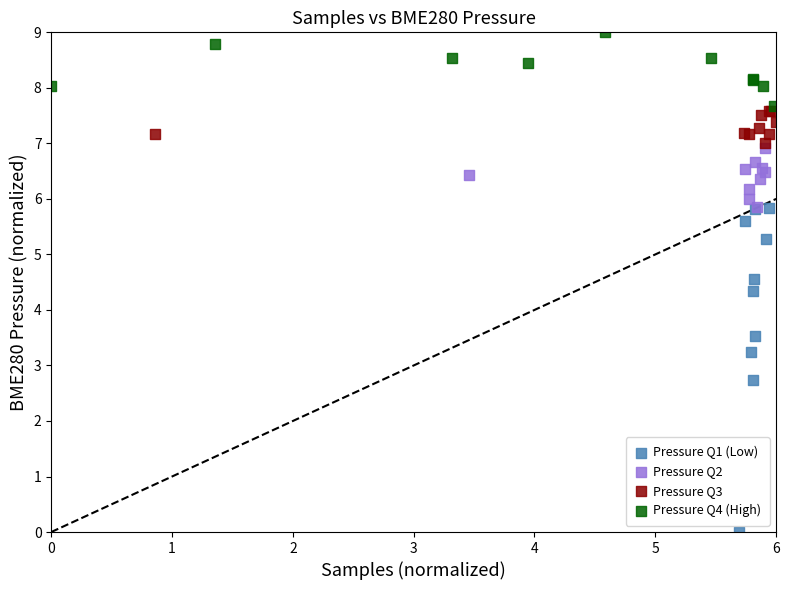

Which series contains the lowest Y value?

Pressure Q1 (Low)